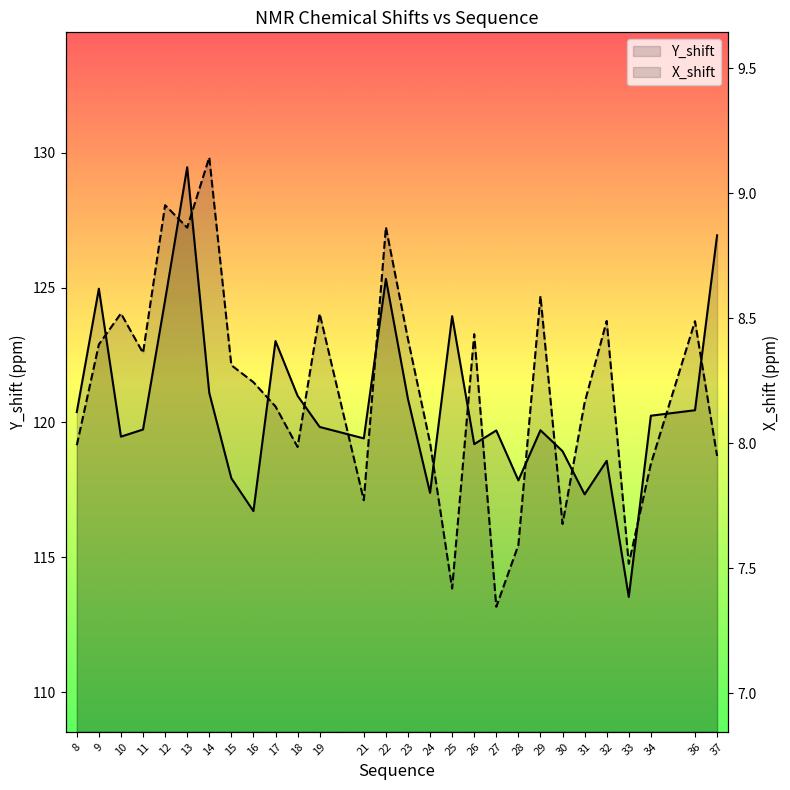

Rank the series by their maximum value, from lowest to highest.

X_shift, Y_shift